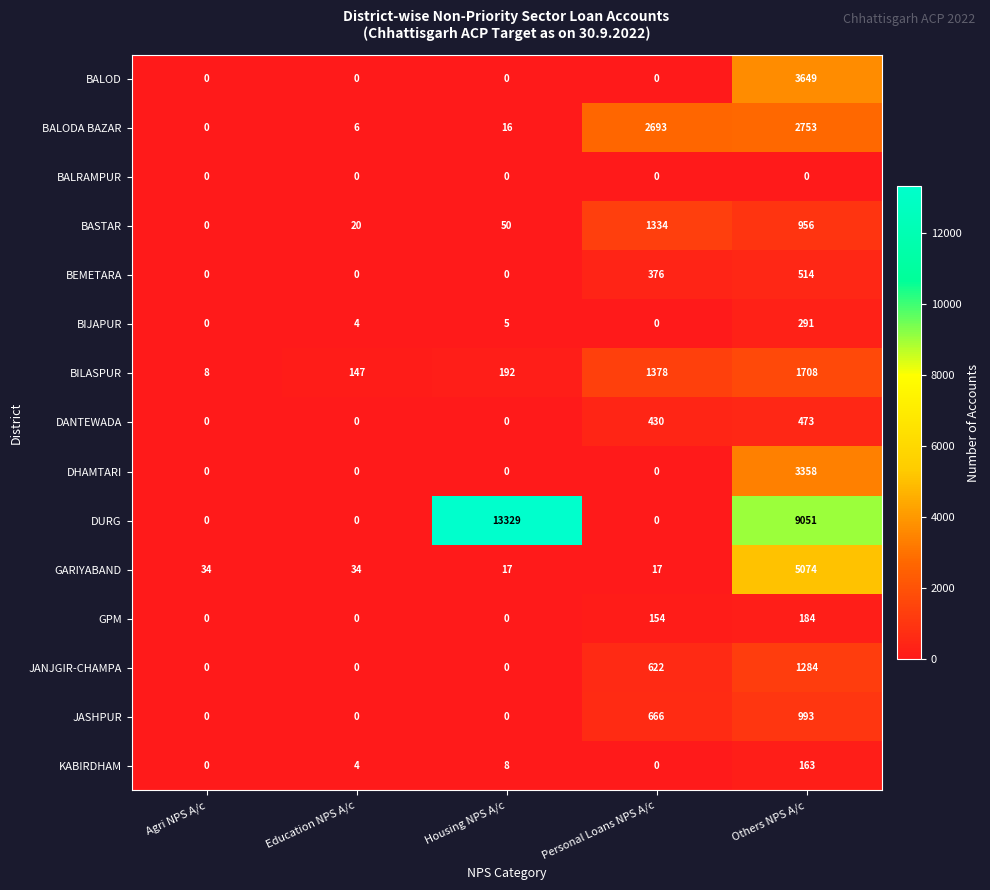

Which series has the largest total across all categories?

DURG